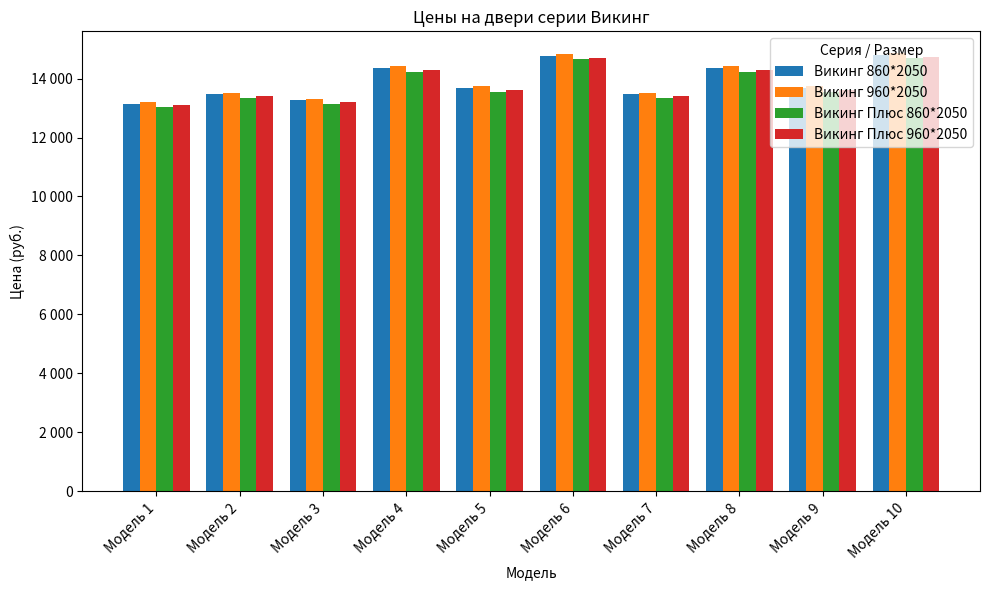

Does the chart contain stacked bars?

No